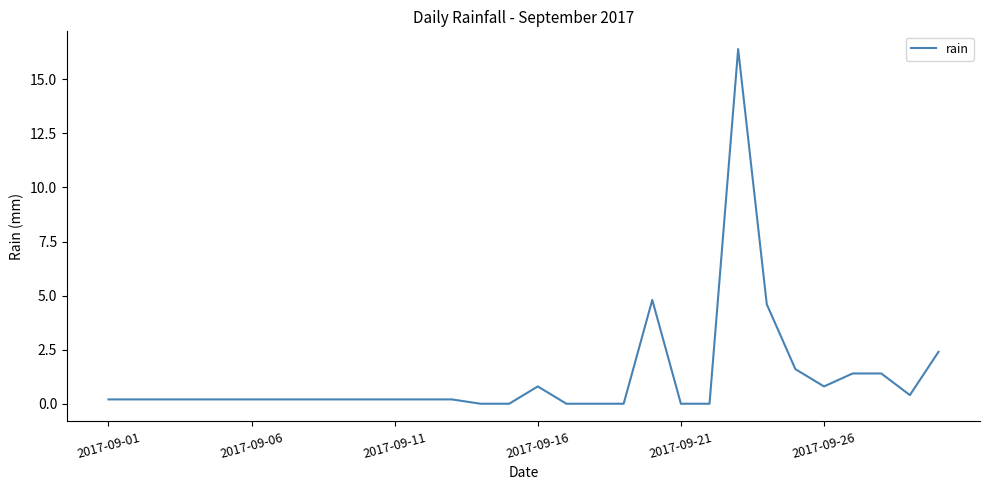

What is the maximum value shown in the chart?

16.4